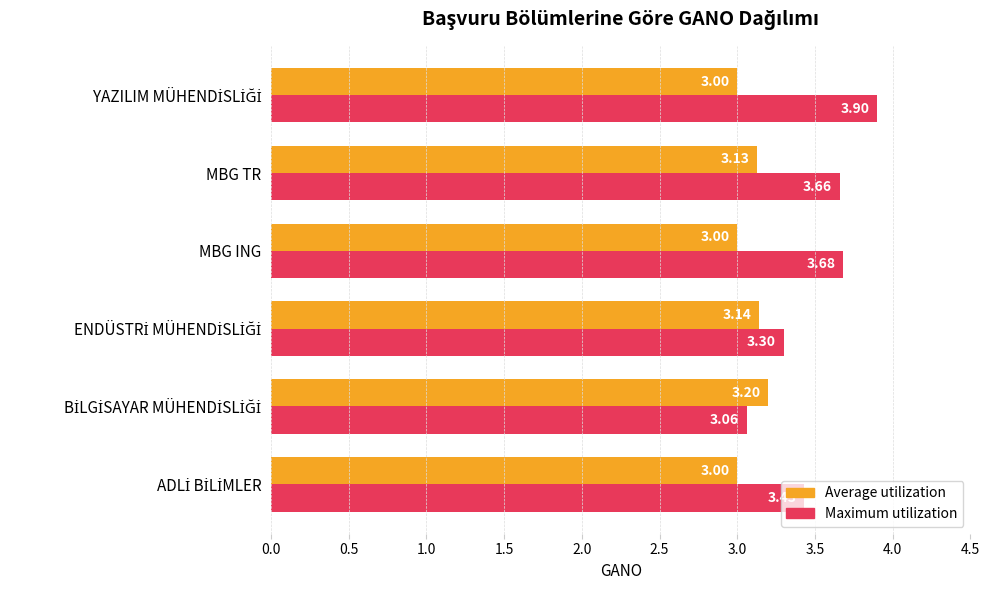

What is the difference between the highest and lowest values at MBG TR?

0.5